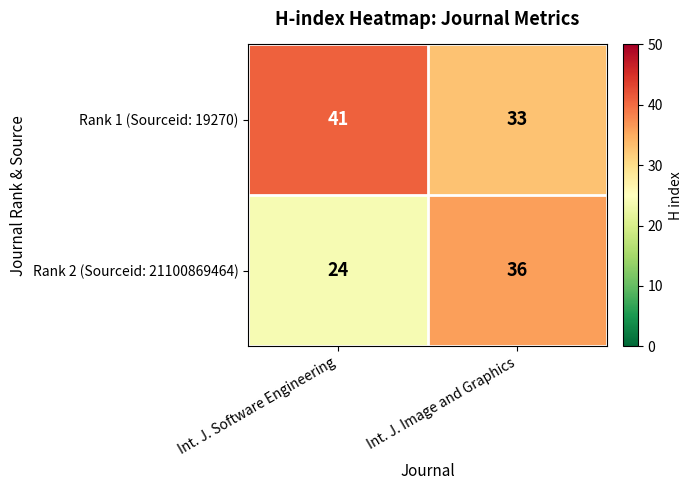

At which category is the sum across all series the highest?

Int. J. Image and Graphics